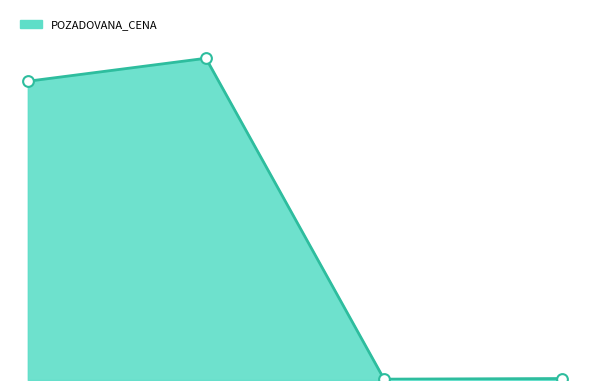

Does the chart have visible grid lines?

No